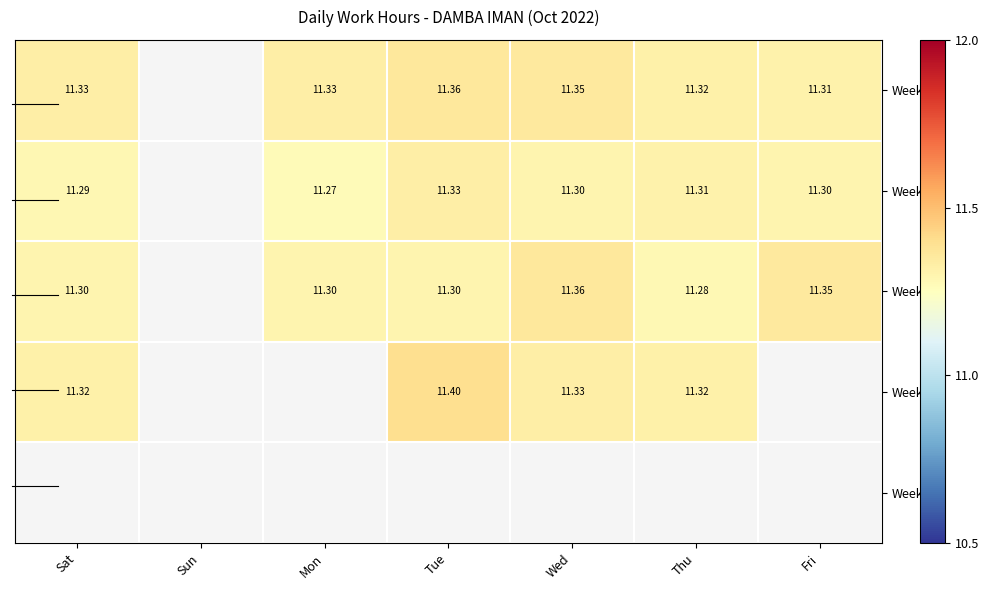

What is the smallest value displayed?

11.3